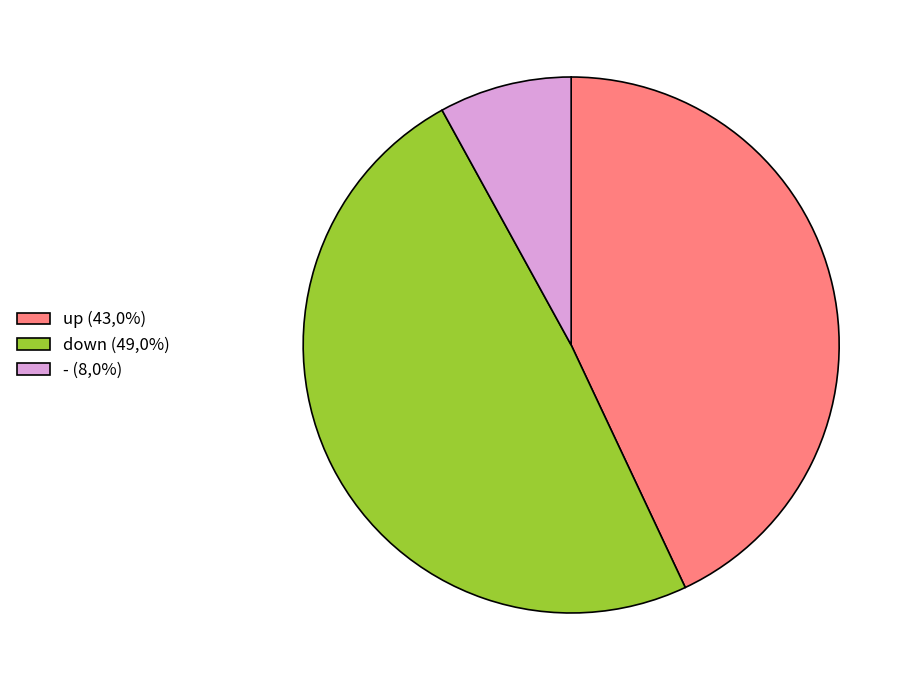

Is there a majority slice in this chart?

No